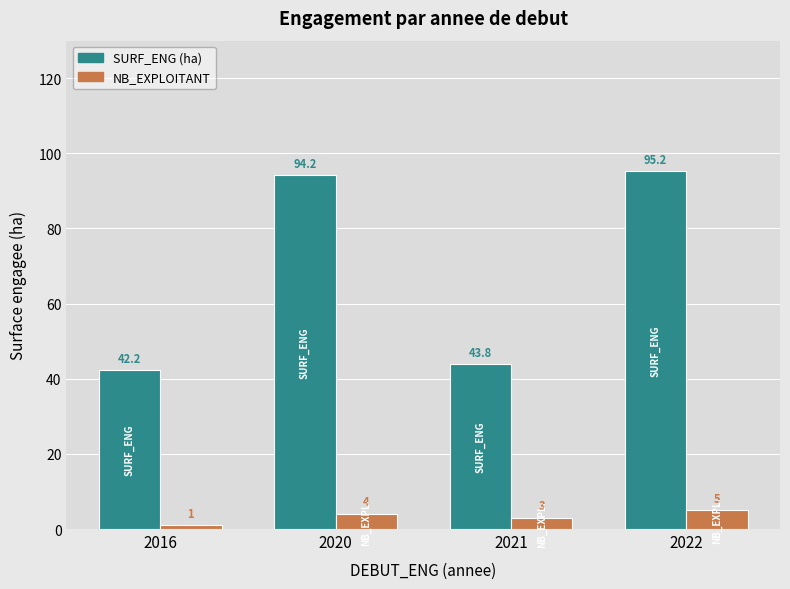

Which category has the highest value across all series?

2022